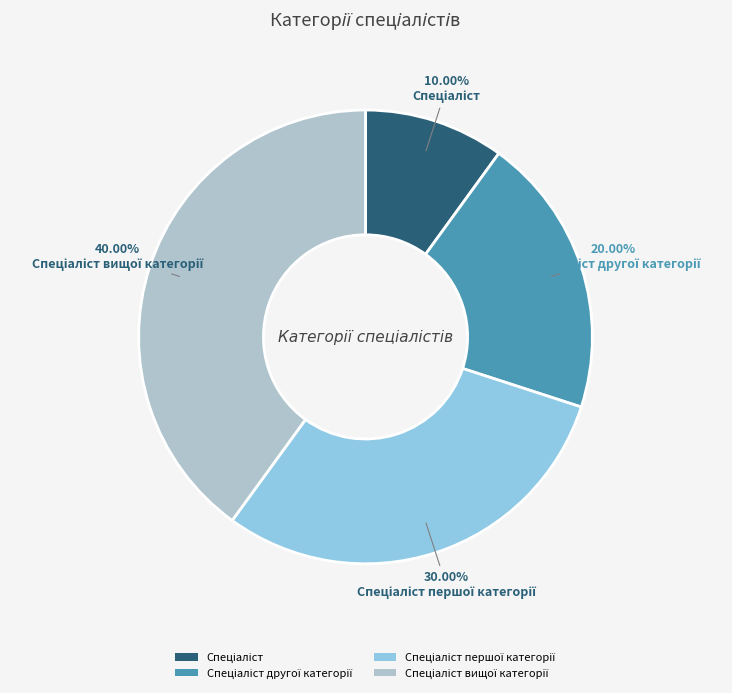

Does any single category account for the majority?

No